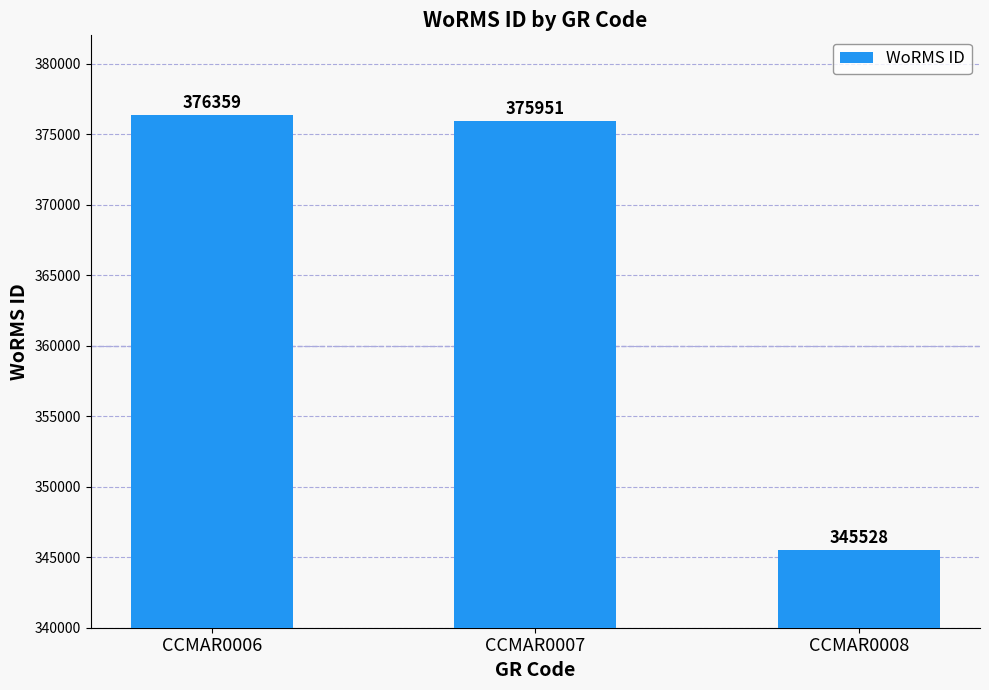

What is the average value?

365946